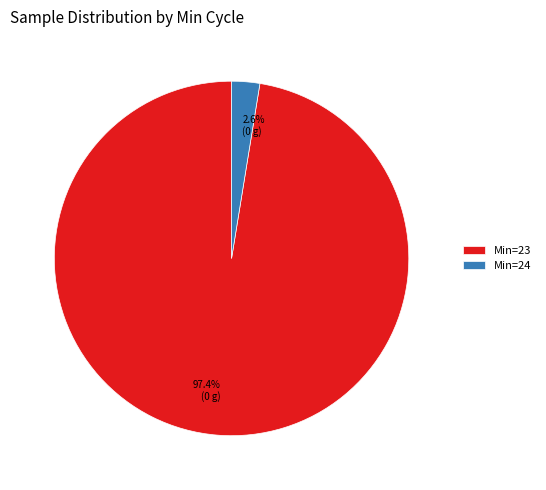

Between 97.4% (0 g) and 2.6% (0 g), which is larger?

97.4% (0 g)